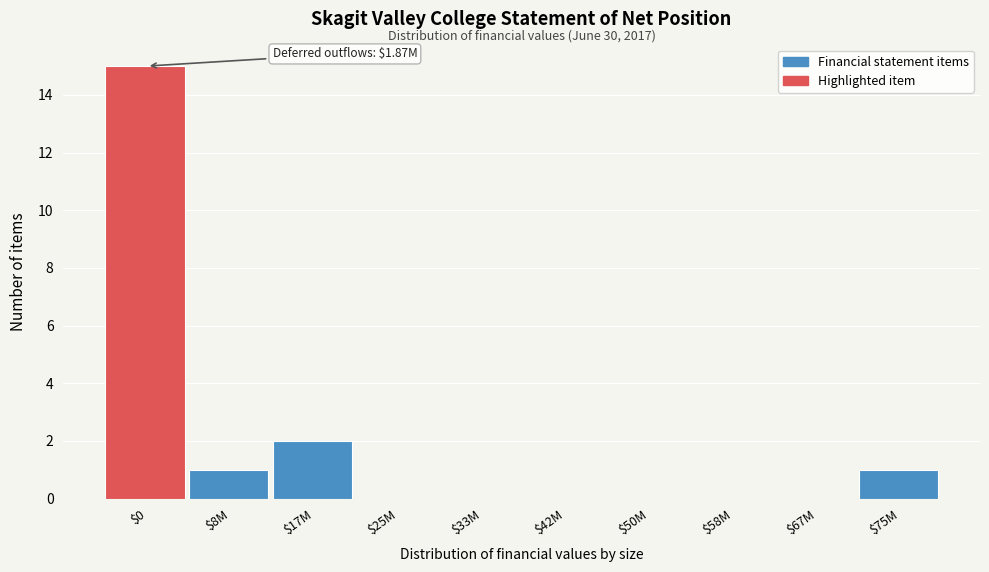

The value at $75M is 1. True or false?

True